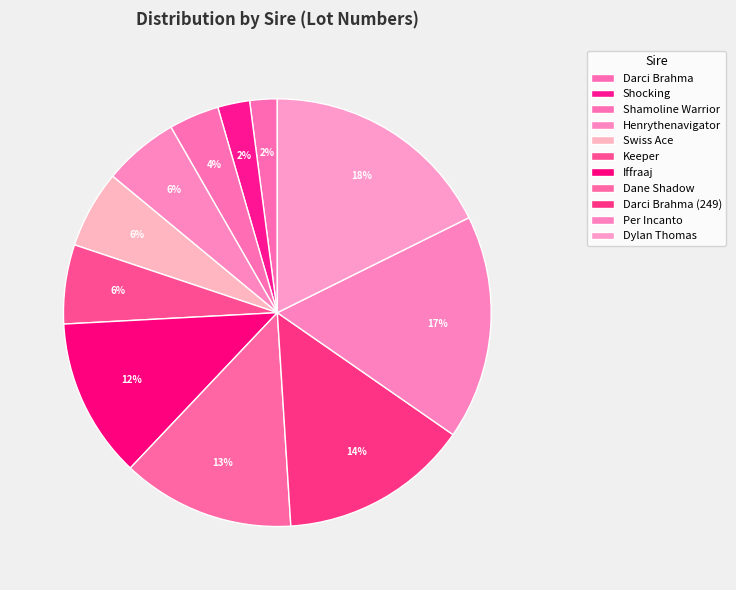

Is the sum of Iffraaj and Keeper greater than half?

No